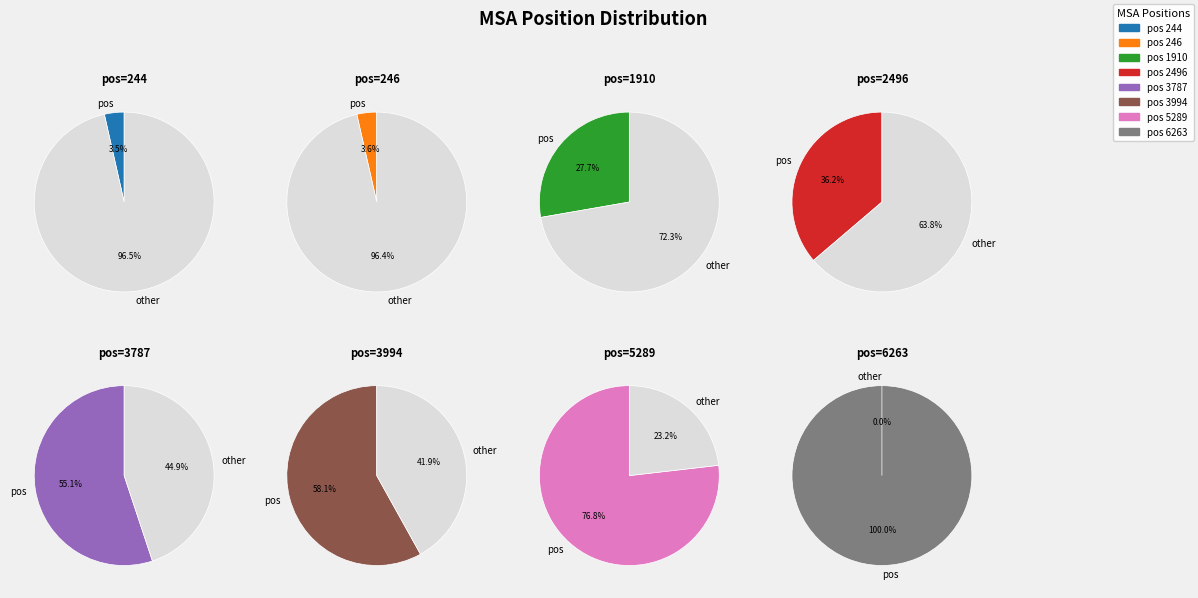

Rank the categories by value from highest to lowest.

6263, 5289, 3994, 3787, 2496, 1910, 246, 244